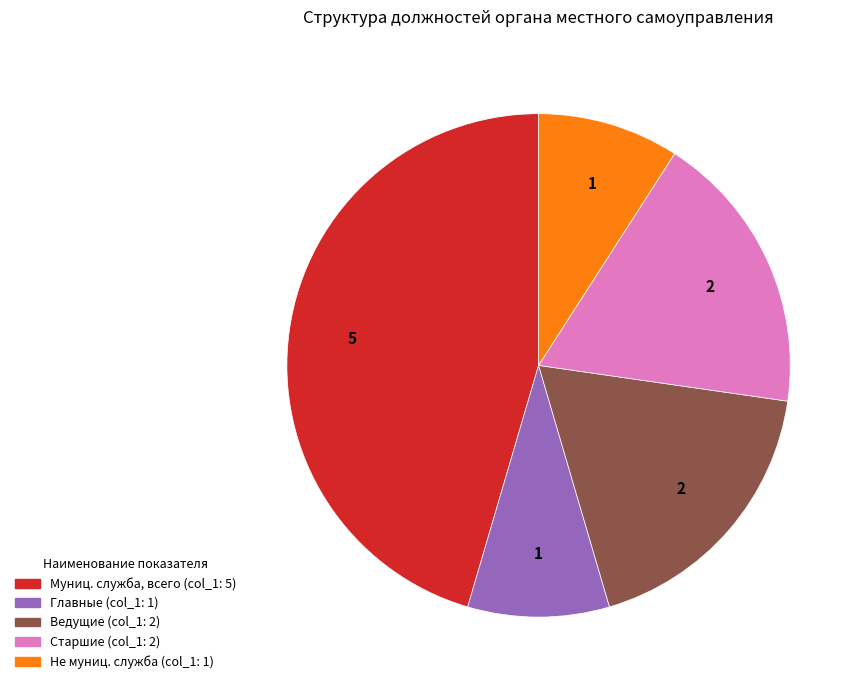

Is there a majority slice in this chart?

No